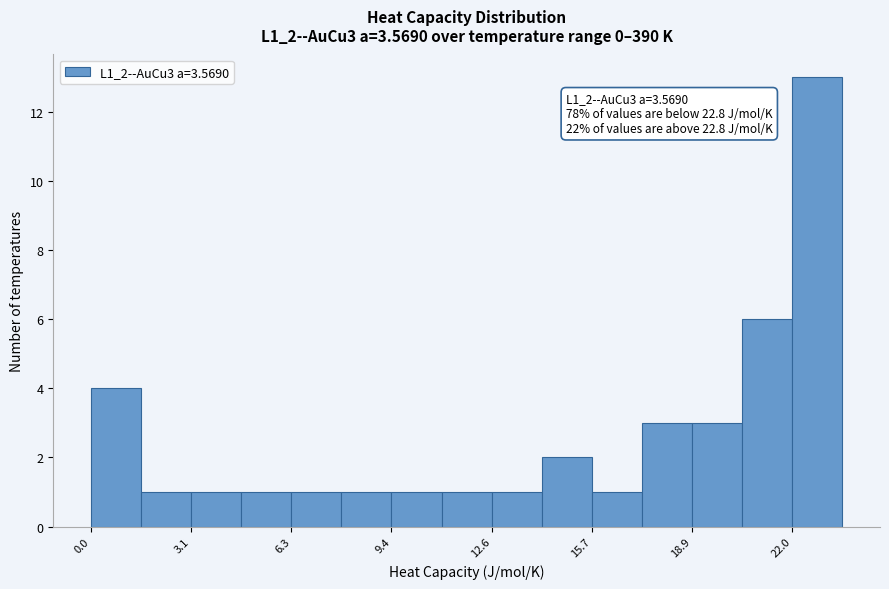

Read against the x-axis, roughly where is the centre of the tallest bar?

23.0